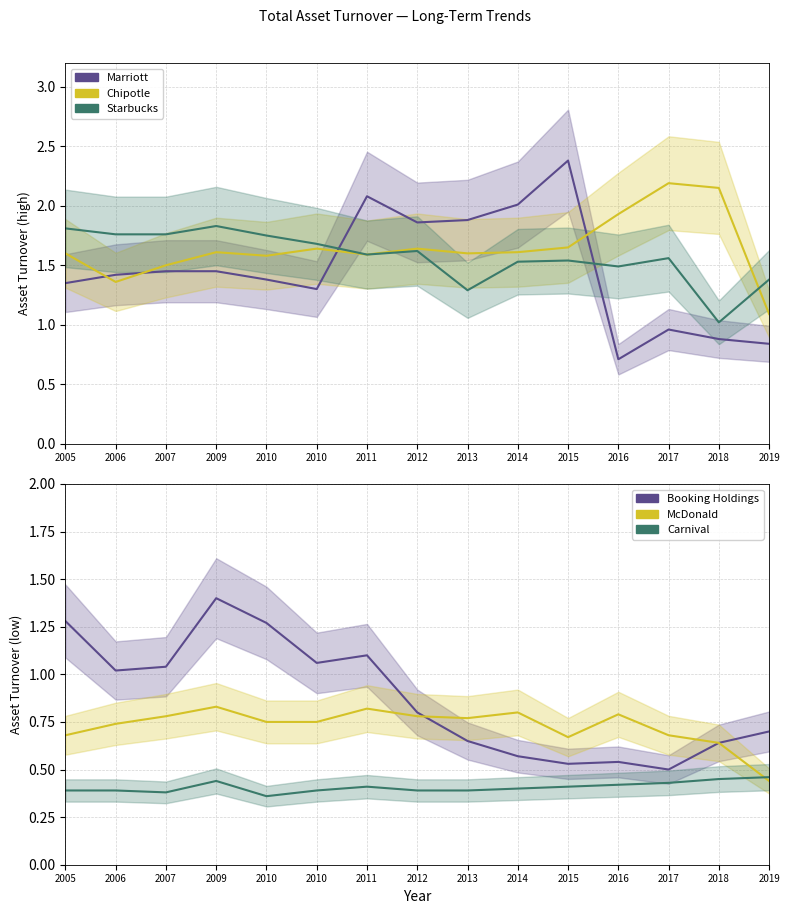

What is the value of the Marriott point at the 5th from the left?

1.4